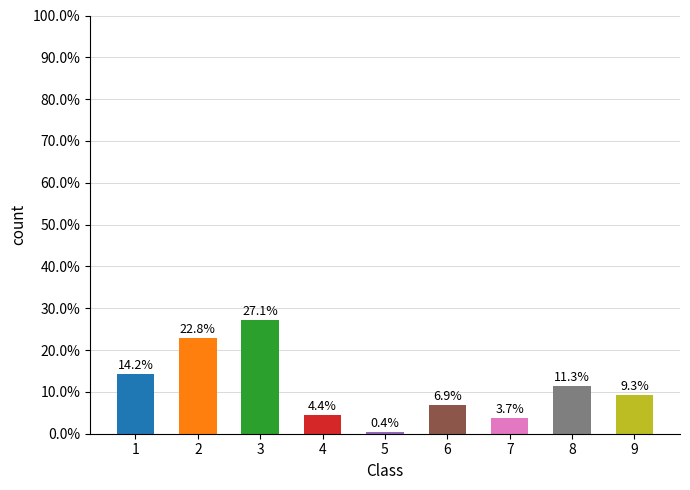

Between 8 and 1, which is larger?

1